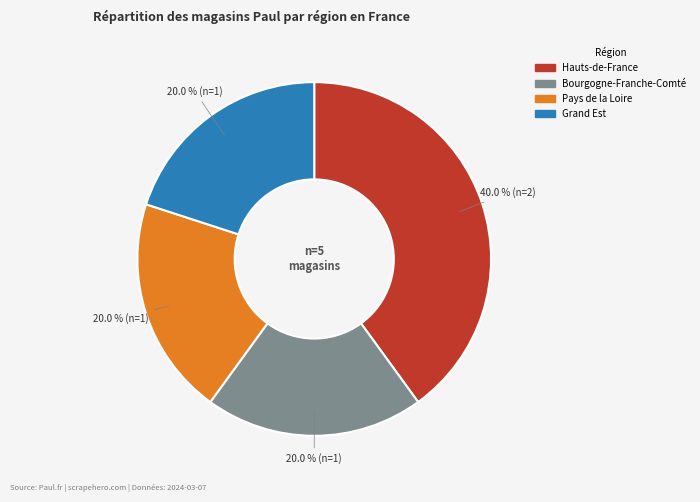

Does any single category account for the majority?

No